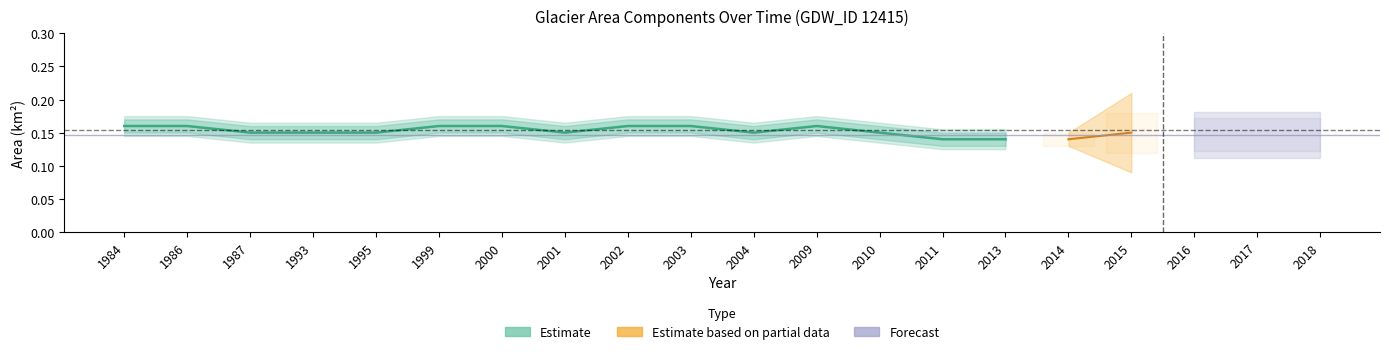

What is the value of the 14th point from the left?

0.1